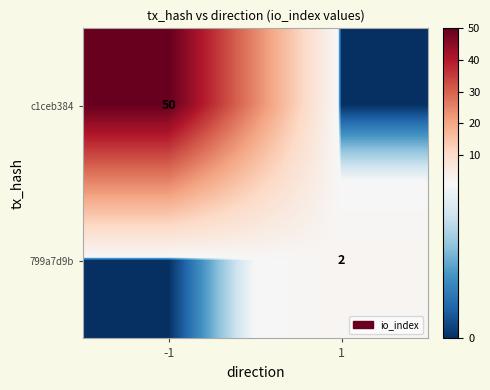

Is it true that 799a7d9b equals 2 at 1?

True